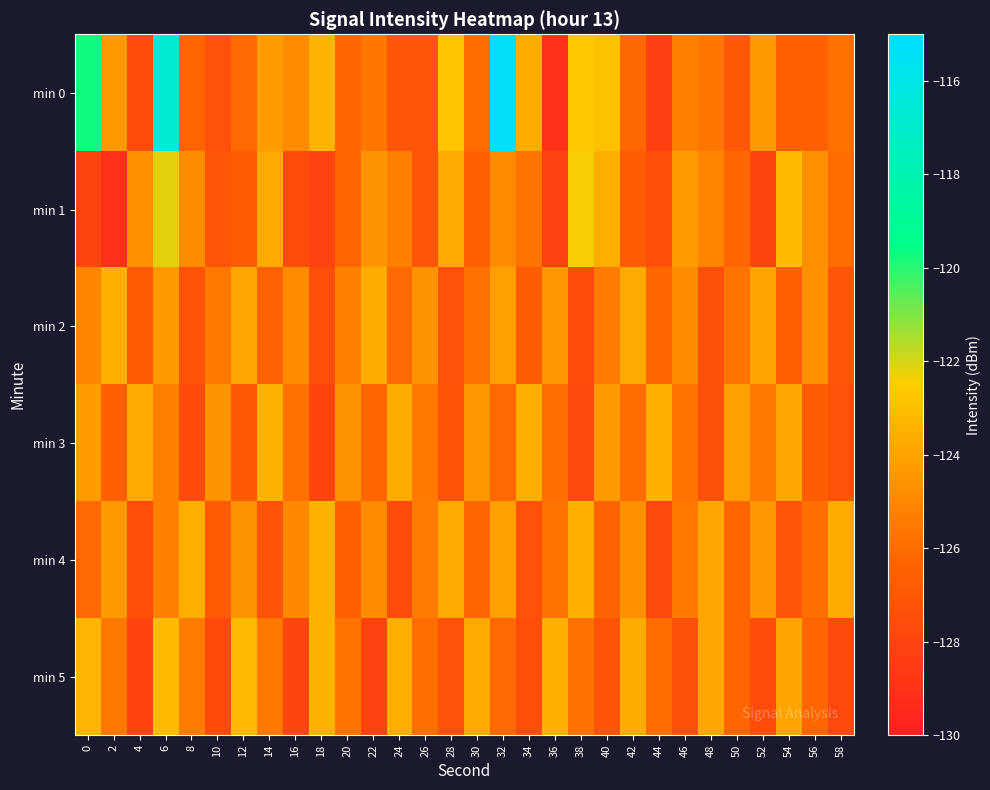

At which category does the chart reach its minimum across all series?

36